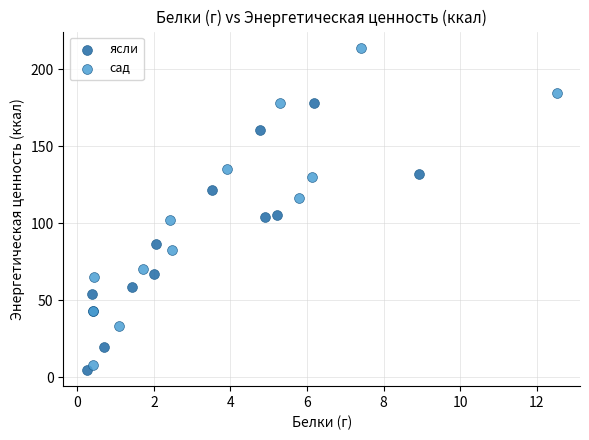

Which series reaches the maximum Y coordinate?

сад